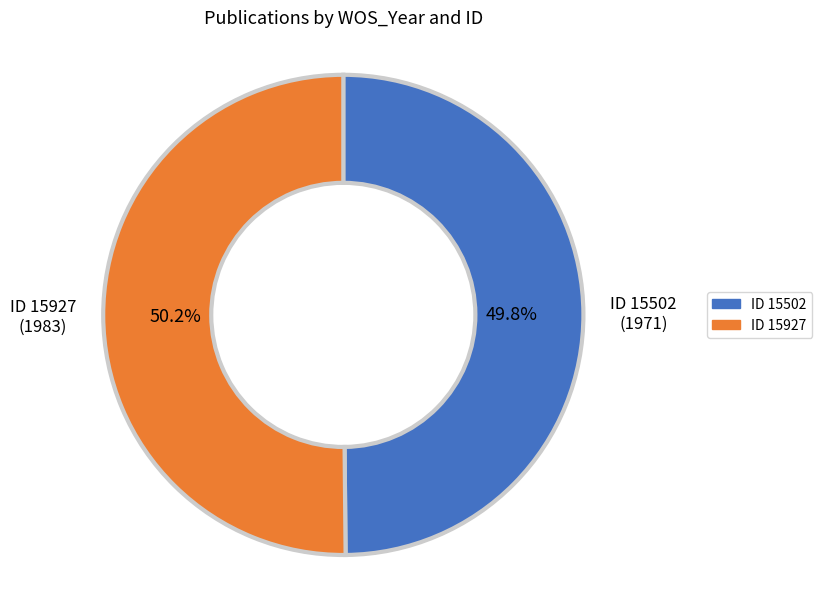

Count the number of slices in the pie.

2